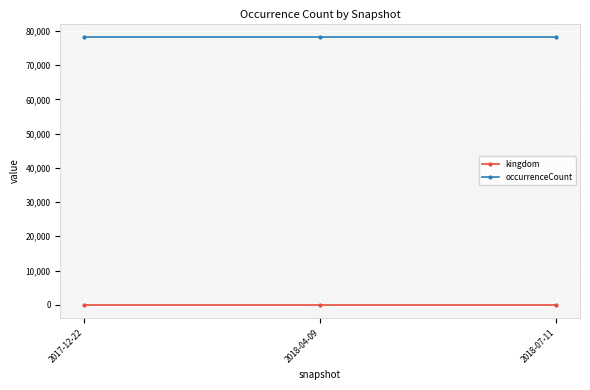

Reading left to right, what are all the values shown in this chart?

kingdom: 1	1	1
occurrenceCount: 78231	78231	78231